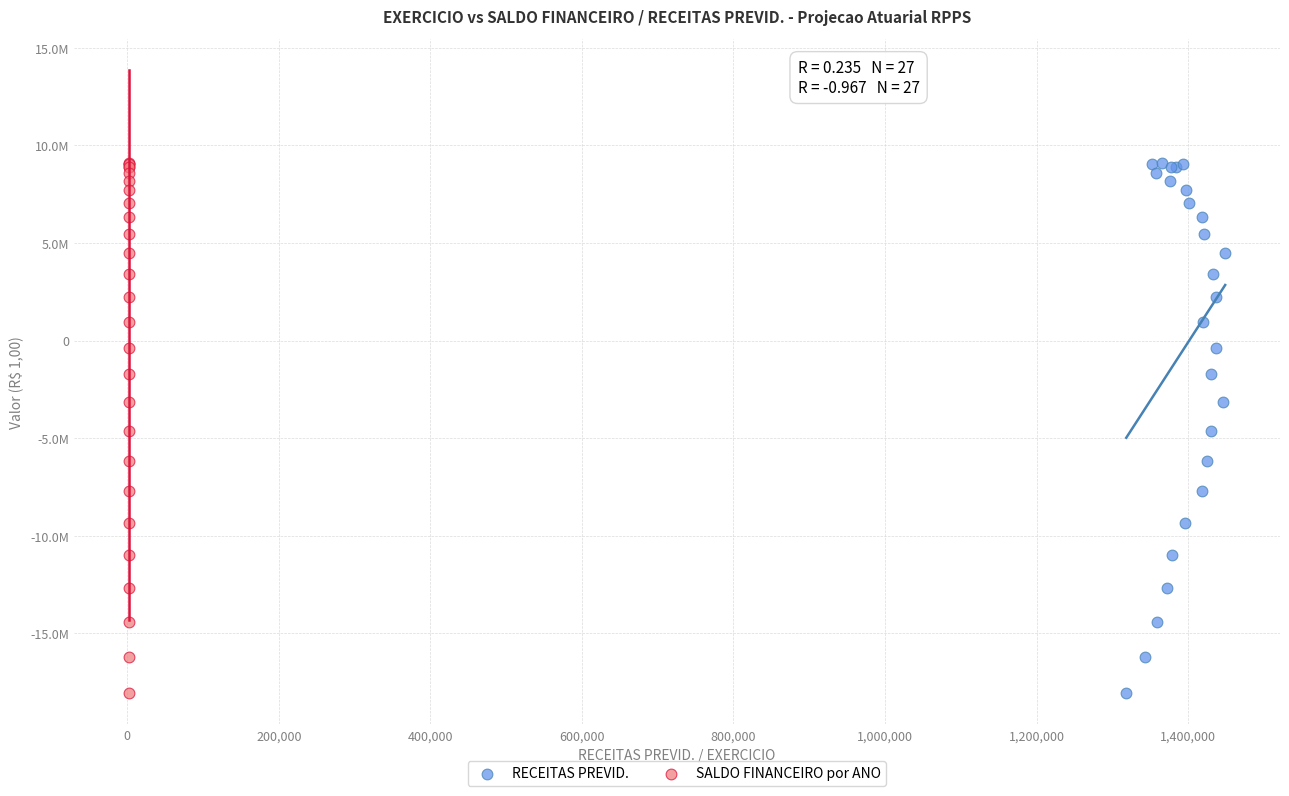

What are all the series names shown in the legend?

RECEITAS PREVID., SALDO FINANCEIRO por ANO